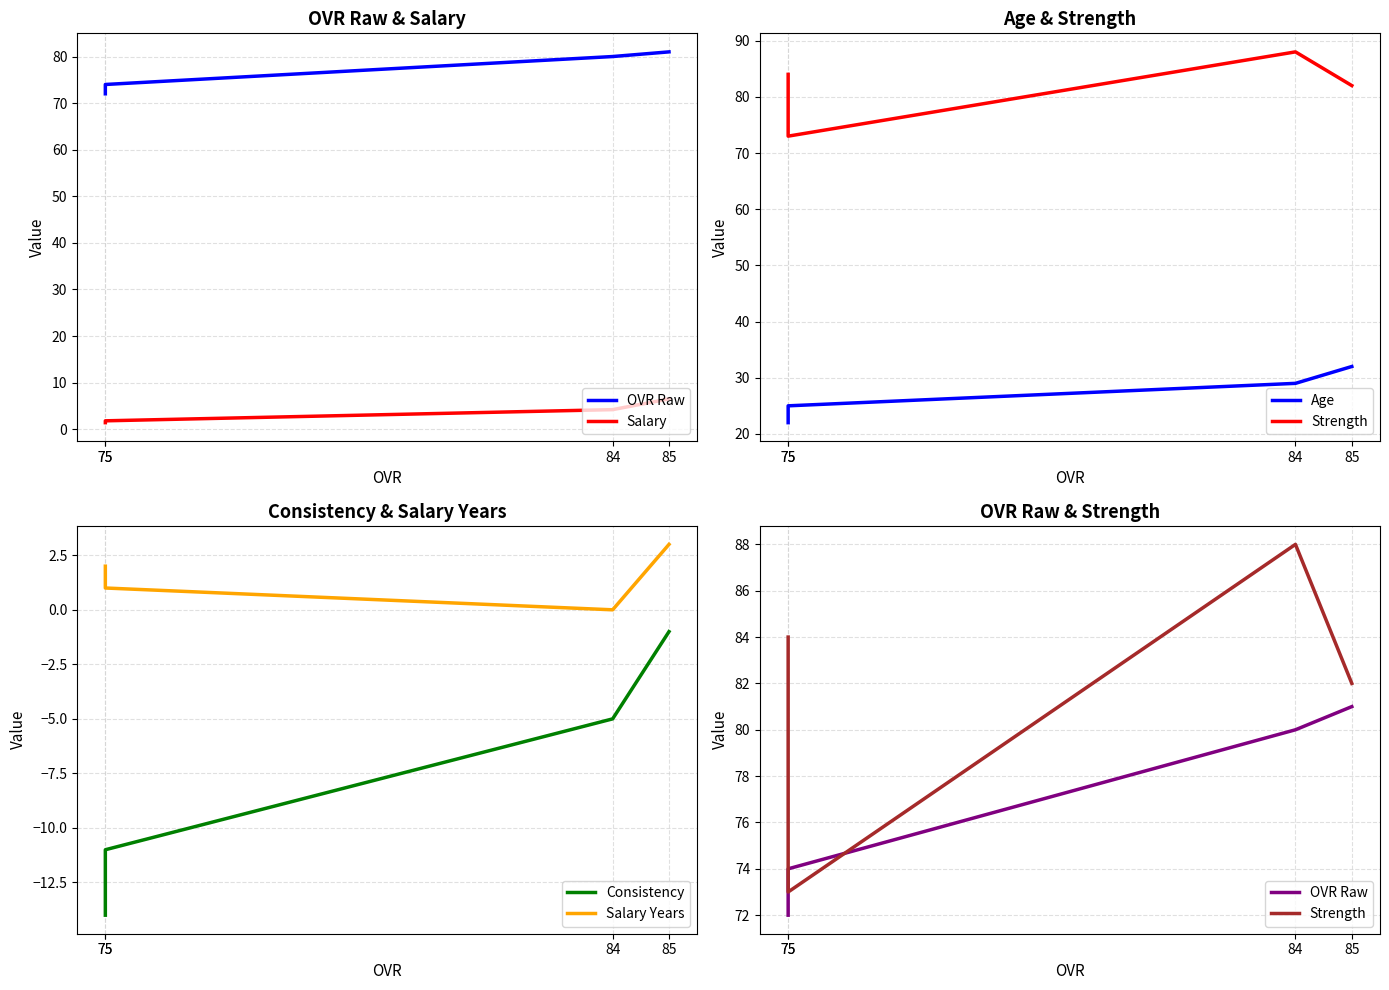

Rank the categories by Salary value from highest to lowest.

85, 84, 75, 75